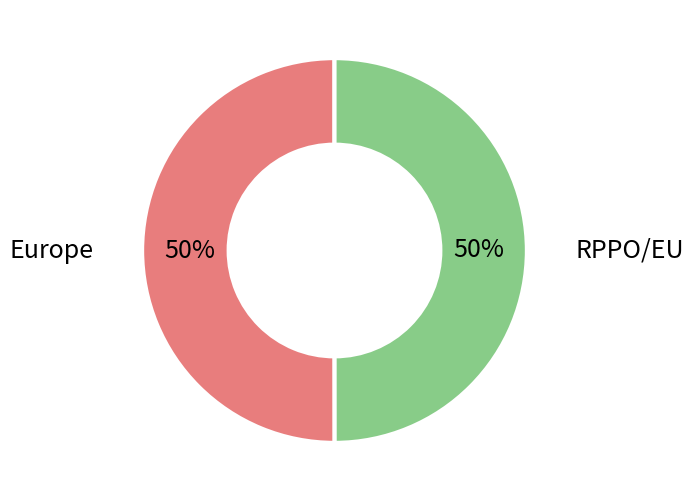

What is the ratio of the value at RPPO/EU to the value at Europe?

1.0